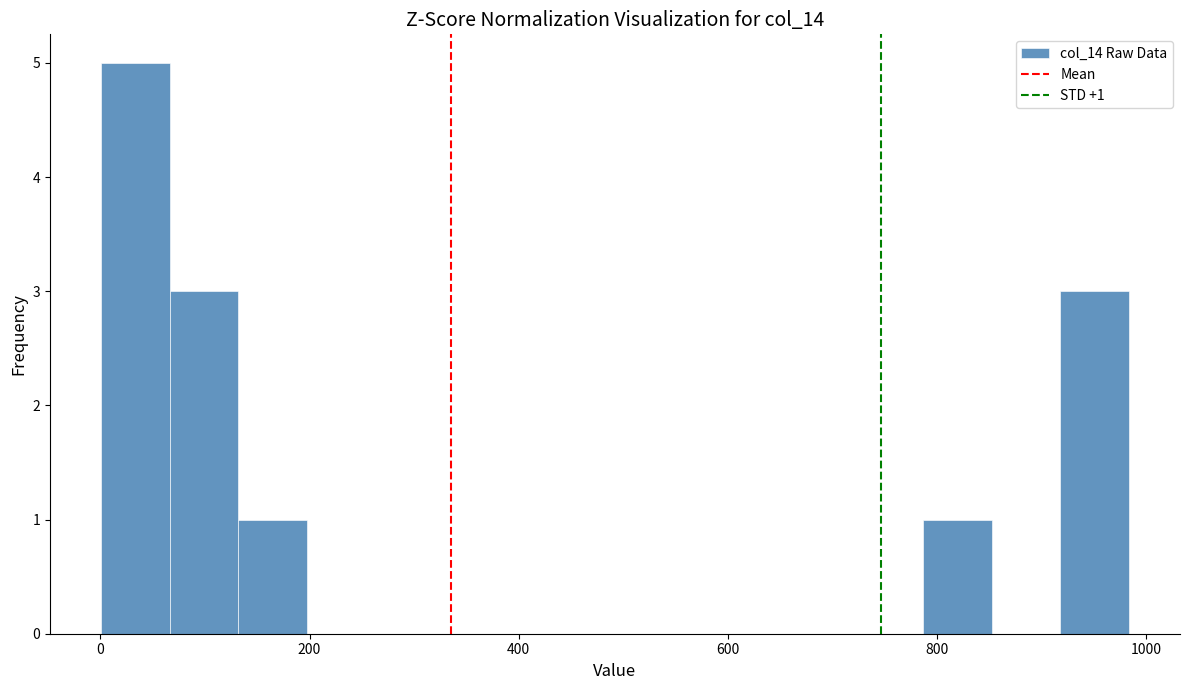

Read against the x-axis, roughly where is the centre of the tallest bar?

40